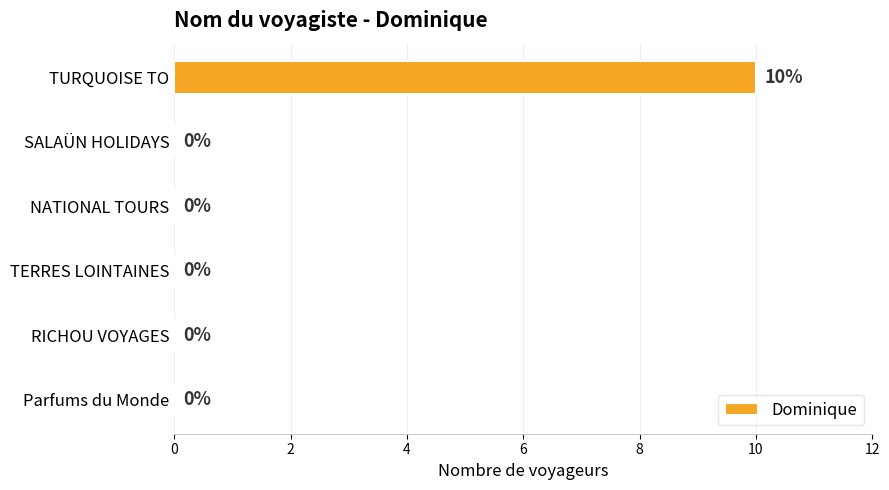

The chart shows a value of 5 at Parfums du Monde. True or false?

False